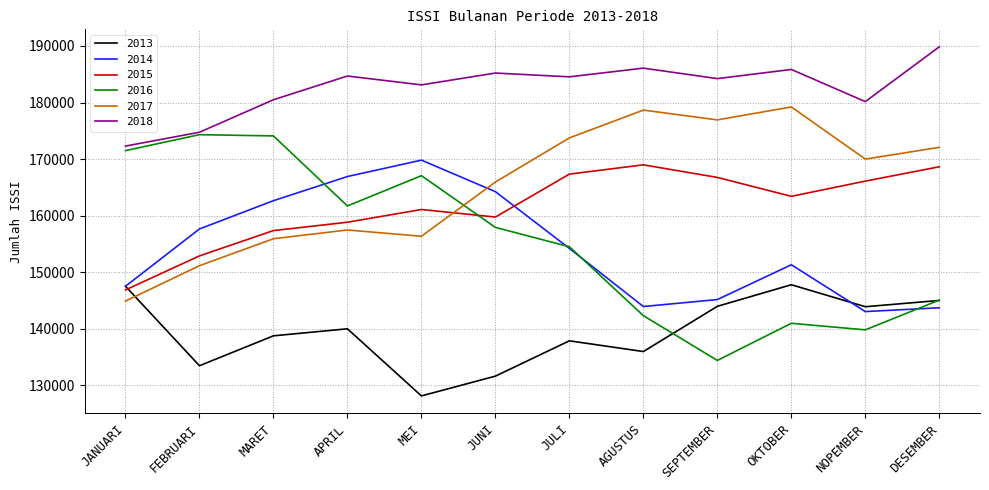

Between FEBRUARI and MEI, which series saw the biggest shift?

2014